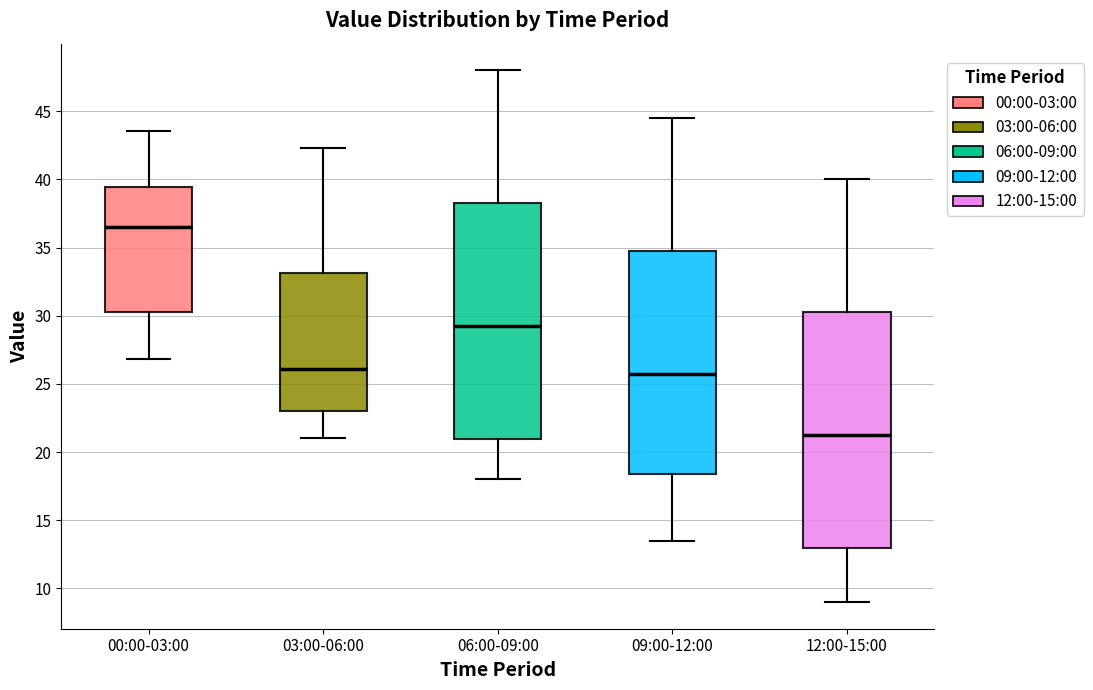

Where does the upper whisker of the box for 06:00-09:00 end on the y-axis? The values are not printed on the chart, so give them approximately, as read against the axis.

48.0